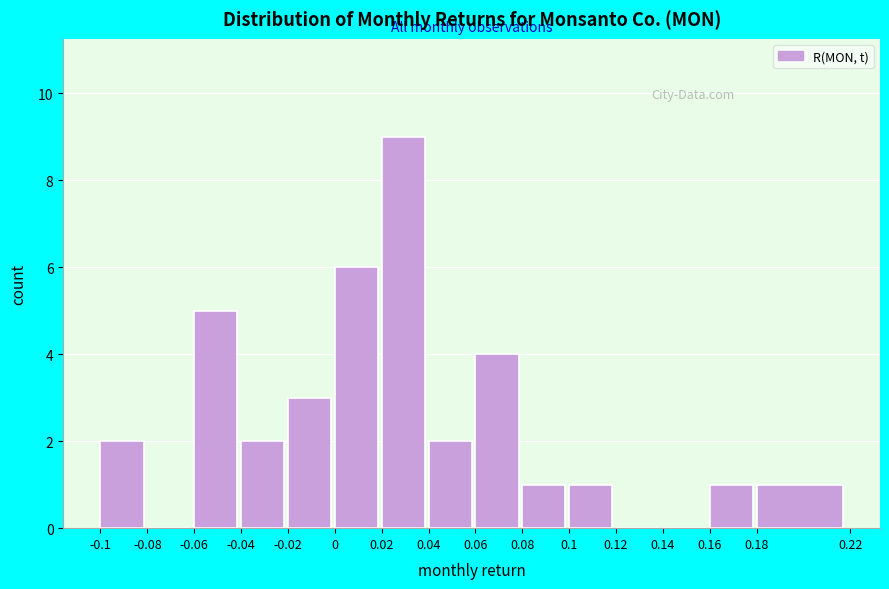

Reading left to right, transcribe this chart: for each bar, give the range it covers on the x-axis and its height. The values are not printed on the chart, so give them approximately, as read against the axis.

-0.1 to -0.08: 2
-0.08 to -0.06: 0
-0.06 to -0.04: 5
-0.04 to -0.02: 2
-0.02 to 0: 3
0 to 0.02: 6
0.02 to 0.04: 9
0.04 to 0.06: 2
0.06 to 0.08: 4
0.08 to 0.1: 1
0.1 to 0.12: 1
0.12 to 0.14: 0
0.14 to 0.16: 0
0.16 to 0.18: 1
0.18 to 0.22: 1